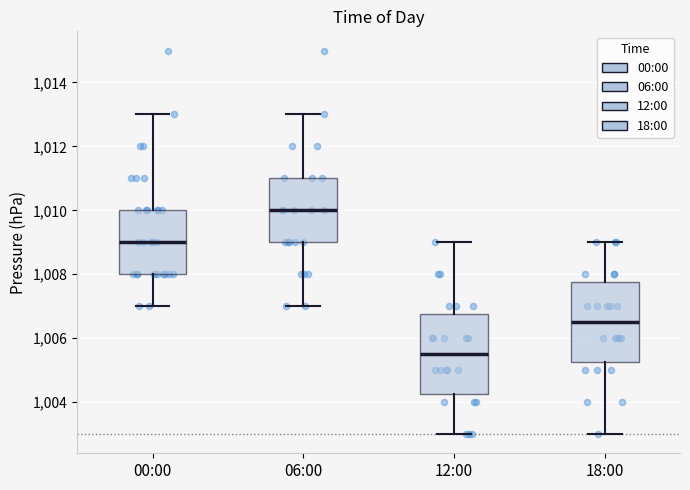

Reading left to right, transcribe this box plot: for each box, give where its median line is, the range the box spans, and where its two whiskers end, as read against the y-axis. The values are not printed on the chart, so give them approximately, as read against the axis.

00:00: median 1009.0, box 1008.0 to 1010.0, whiskers 1007.0 to 1013.0
06:00: median 1010.0, box 1009.0 to 1011.0, whiskers 1007.0 to 1013.0
12:00: median 1005.6, box 1004.2 to 1006.8, whiskers 1003.0 to 1009.0
18:00: median 1006.6, box 1005.2 to 1007.8, whiskers 1003.0 to 1009.0